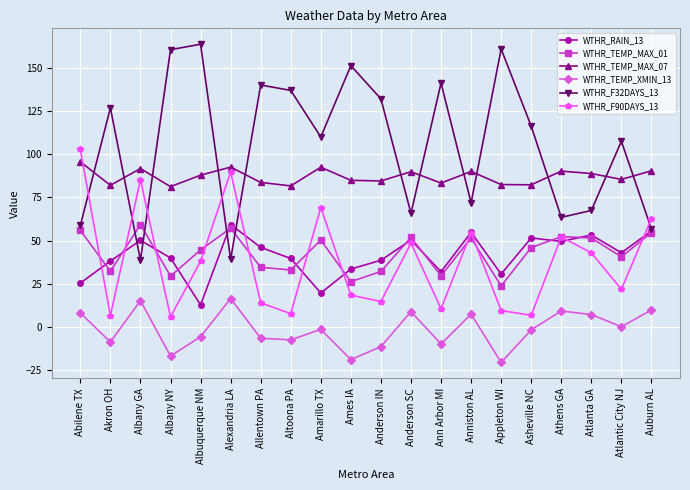

How many data points does each series have?

20